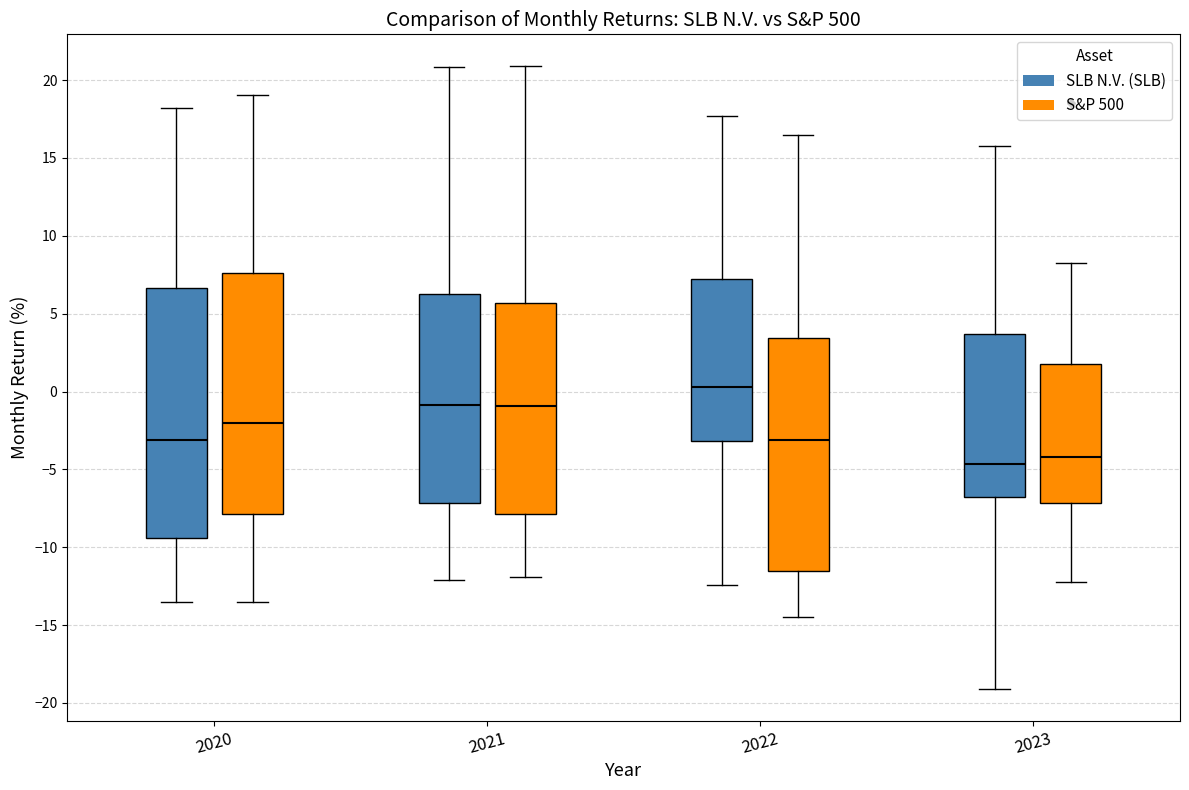

Reading left to right, read every box against the y-axis: the position of its median line, the range the box covers, and the ends of its whiskers. The values are not printed on the chart, so give them approximately, as read against the axis.

2020 (SLB N.V. (SLB)): median -3.0, box -9.5 to 6.5, whiskers -13.5 to 18.0
2020 (S&P 500): median -2.0, box -8.0 to 7.5, whiskers -13.5 to 19.0
2021 (SLB N.V. (SLB)): median -1.0, box -7.0 to 6.5, whiskers -12.0 to 21.0
2021 (S&P 500): median -1.0, box -8.0 to 5.5, whiskers -12.0 to 21.0
2022 (SLB N.V. (SLB)): median 0.5, box -3.0 to 7.5, whiskers -12.5 to 17.5
2022 (S&P 500): median -3.0, box -11.5 to 3.5, whiskers -14.5 to 16.5
2023 (SLB N.V. (SLB)): median -4.5, box -6.5 to 3.5, whiskers -19.0 to 16.0
2023 (S&P 500): median -4.0, box -7.0 to 2.0, whiskers -12.0 to 8.0